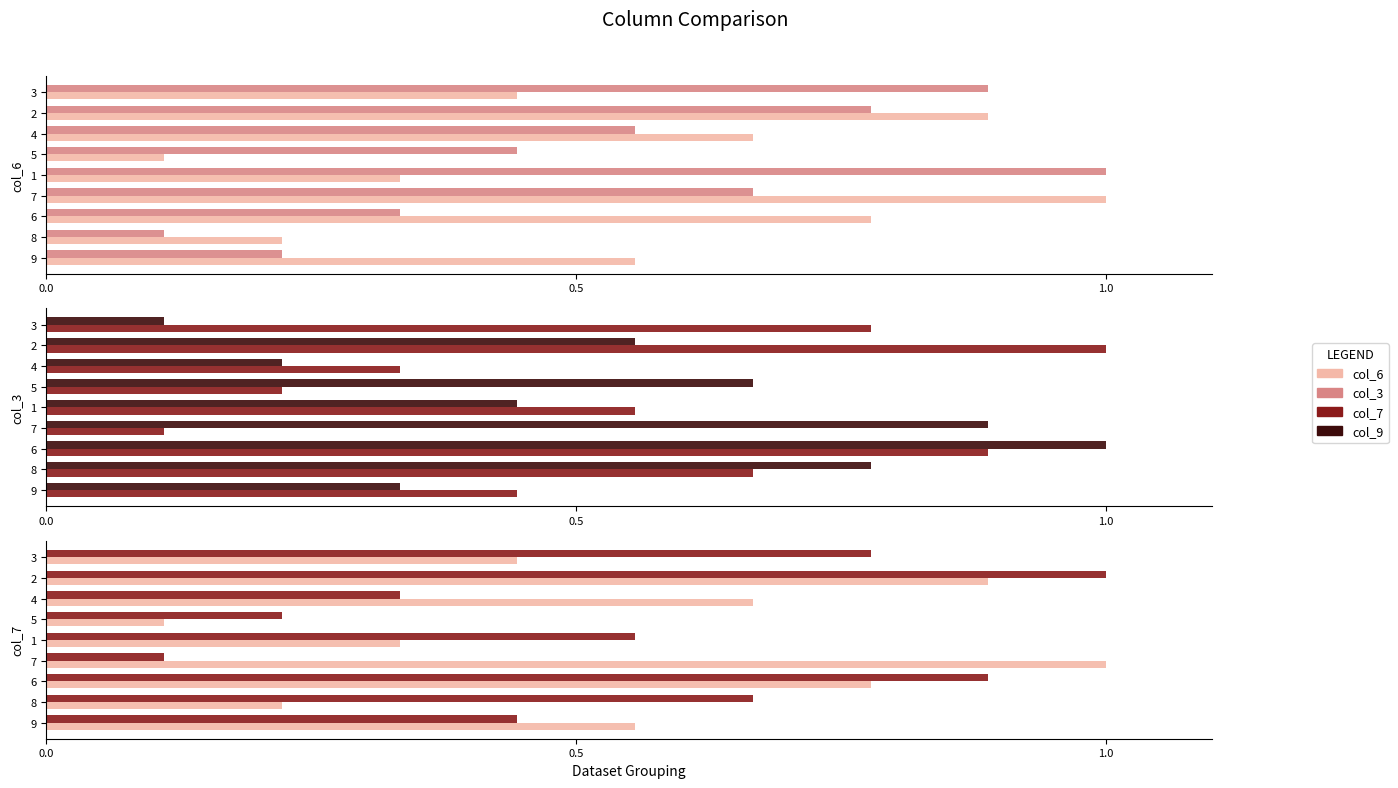

Reading right to left, what are all the values shown in this chart?

col_6: 0.4	0.9	0.7	0.1	0.3	1.0	0.8	0.2	0.6
col_3: 0.9	0.8	0.6	0.4	1.0	0.7	0.3	0.1	0.2
col_7: 0.8	1.0	0.3	0.2	0.6	0.1	0.9	0.7	0.4
col_9: 0.1	0.6	0.2	0.7	0.4	0.9	1.0	0.8	0.3